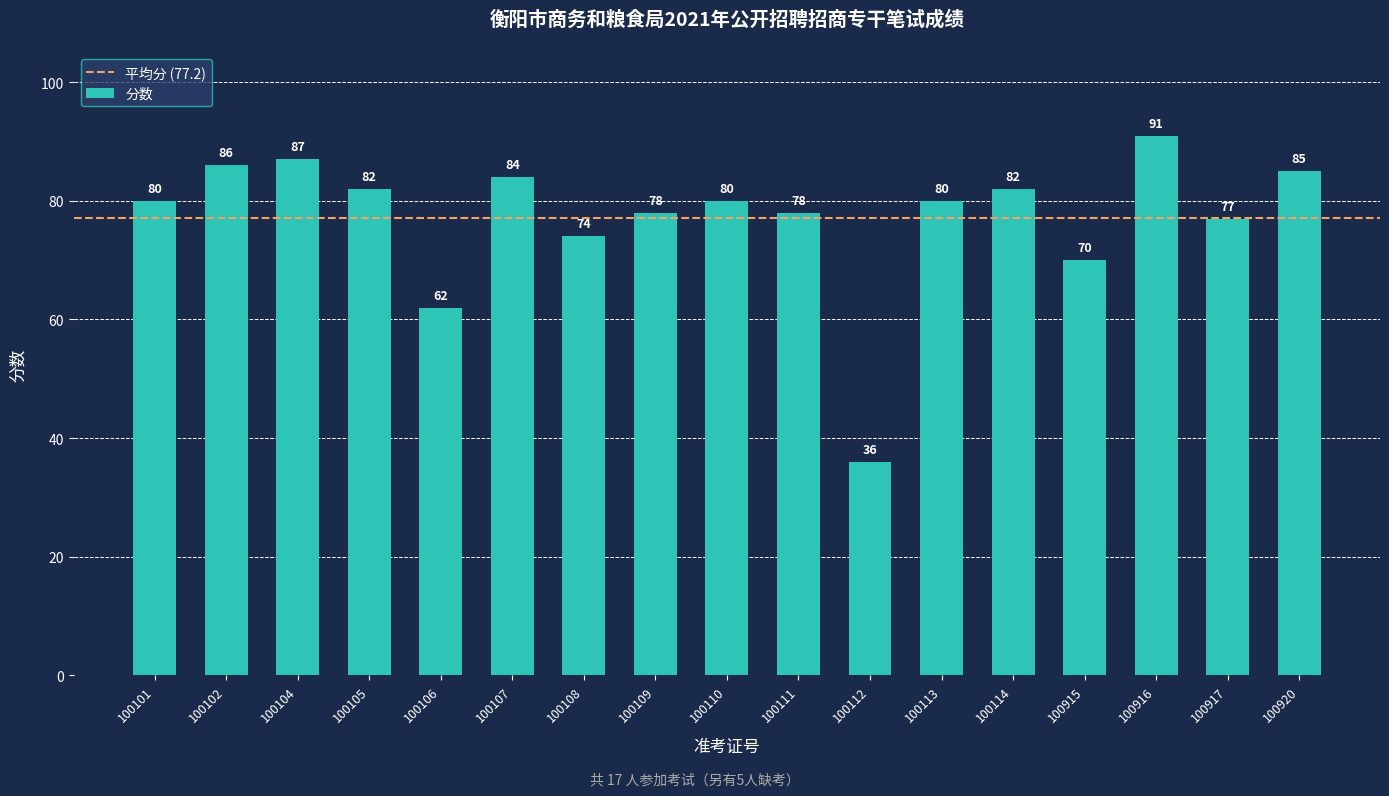

Are the bars horizontal?

No